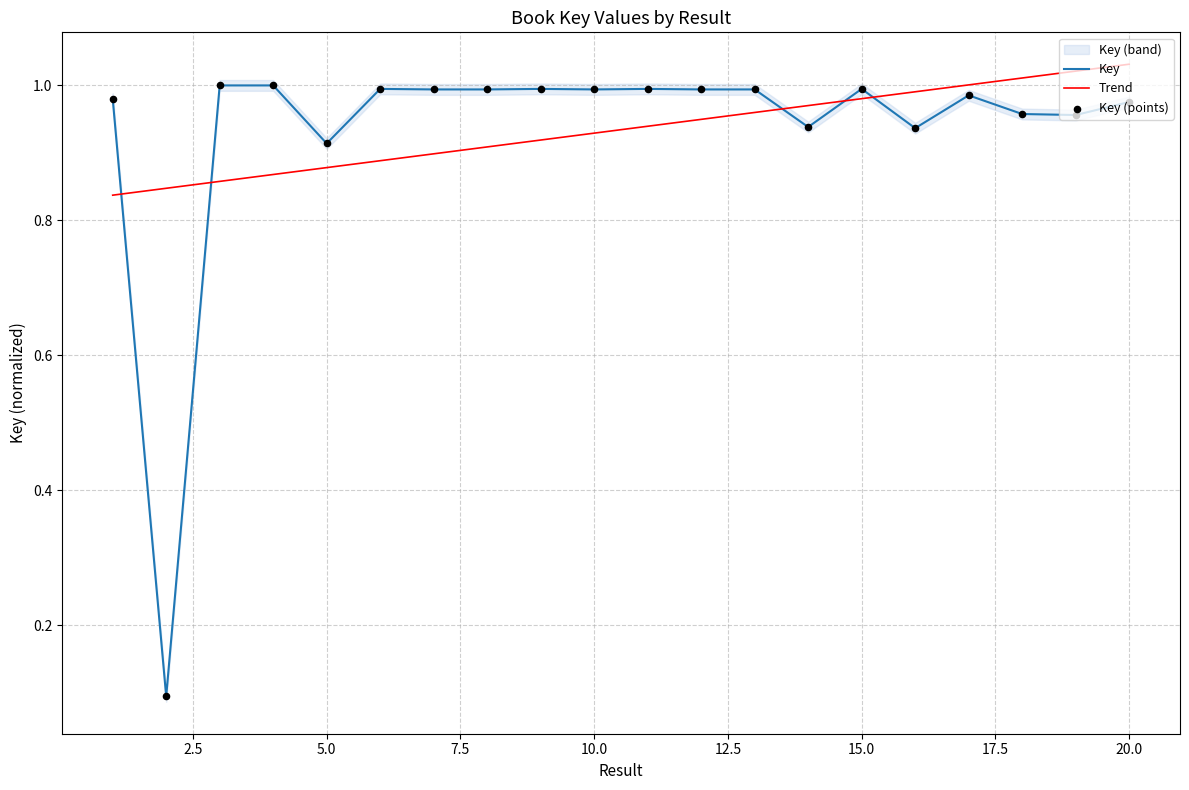

Which series contains the lowest Y value?

Key